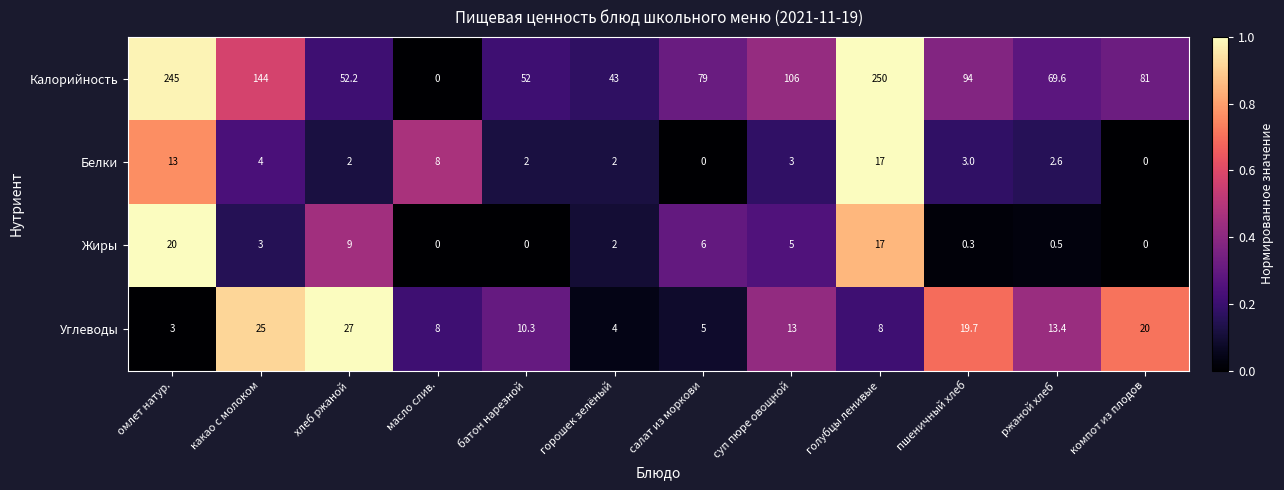

Rank the series by their maximum value, from lowest to highest.

Белки, Жиры, Углеводы, Калорийность